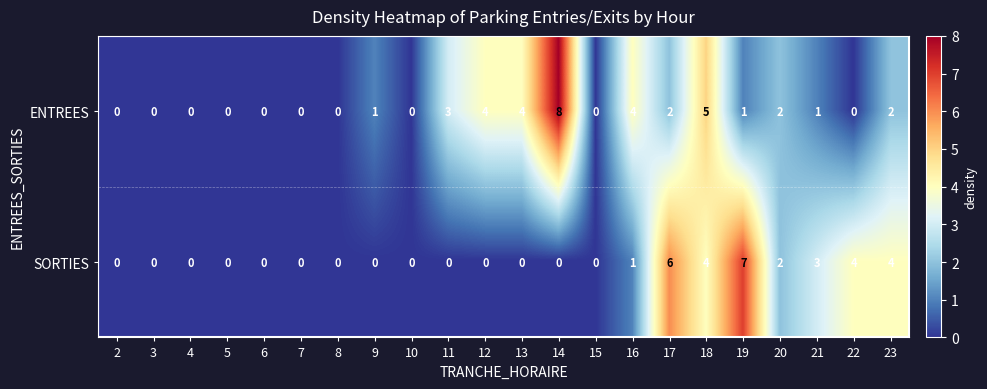

The value of SORTIES at 14 is 0. True or false?

True